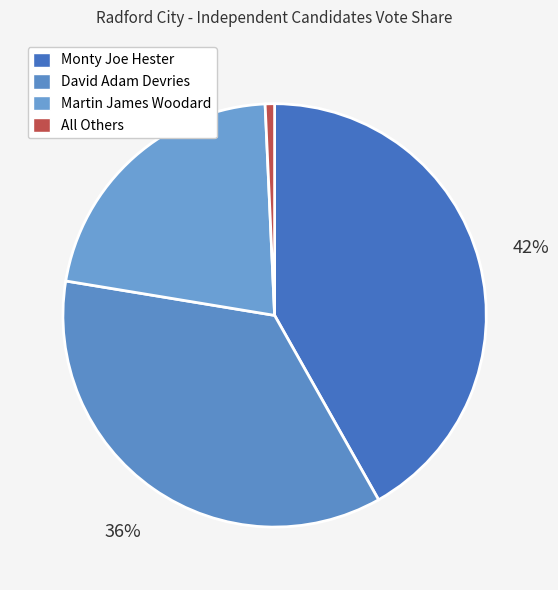

Rank the categories by value from lowest to highest.

All Others, Martin James Woodard, David Adam Devries, Monty Joe Hester